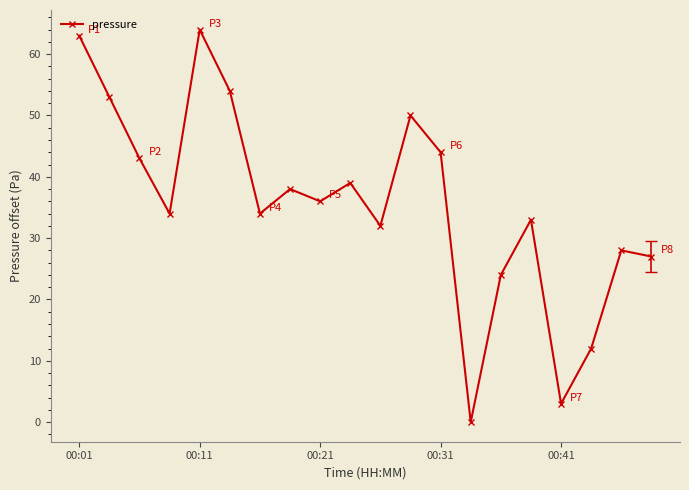

What is the value of the 16th point from the left?

33